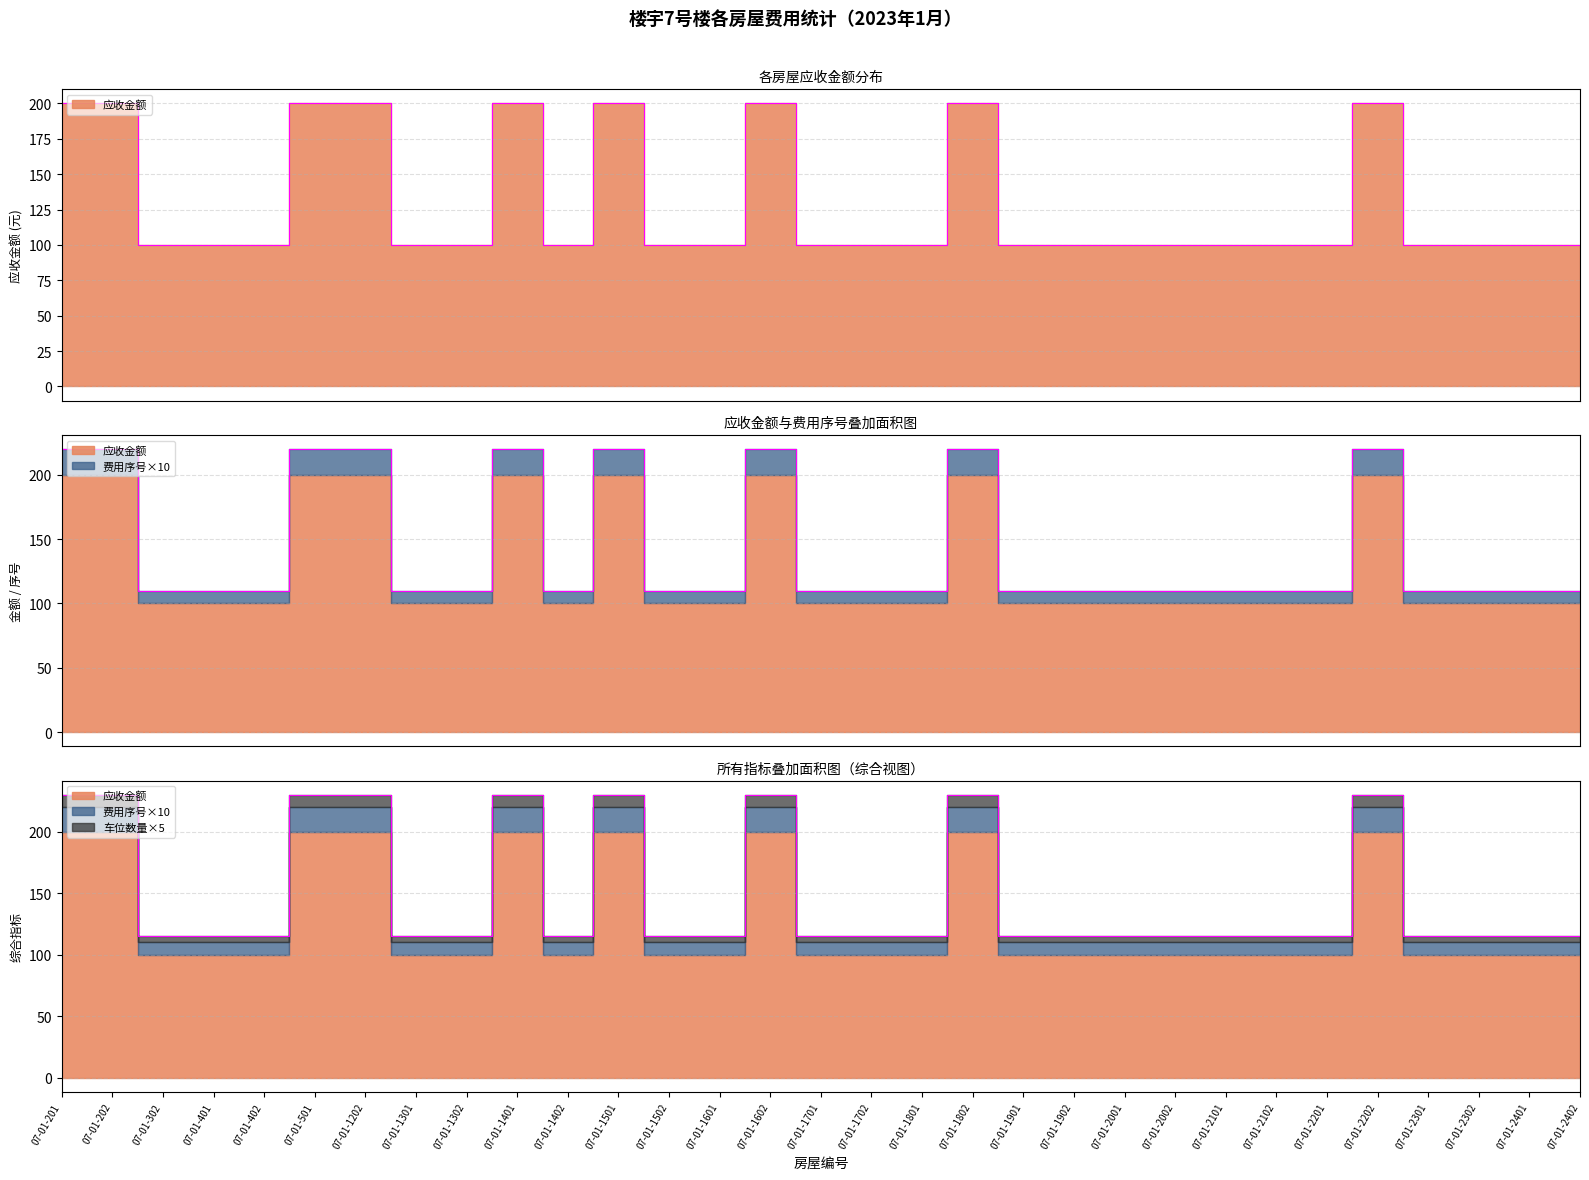

What is the smallest value displayed?

100